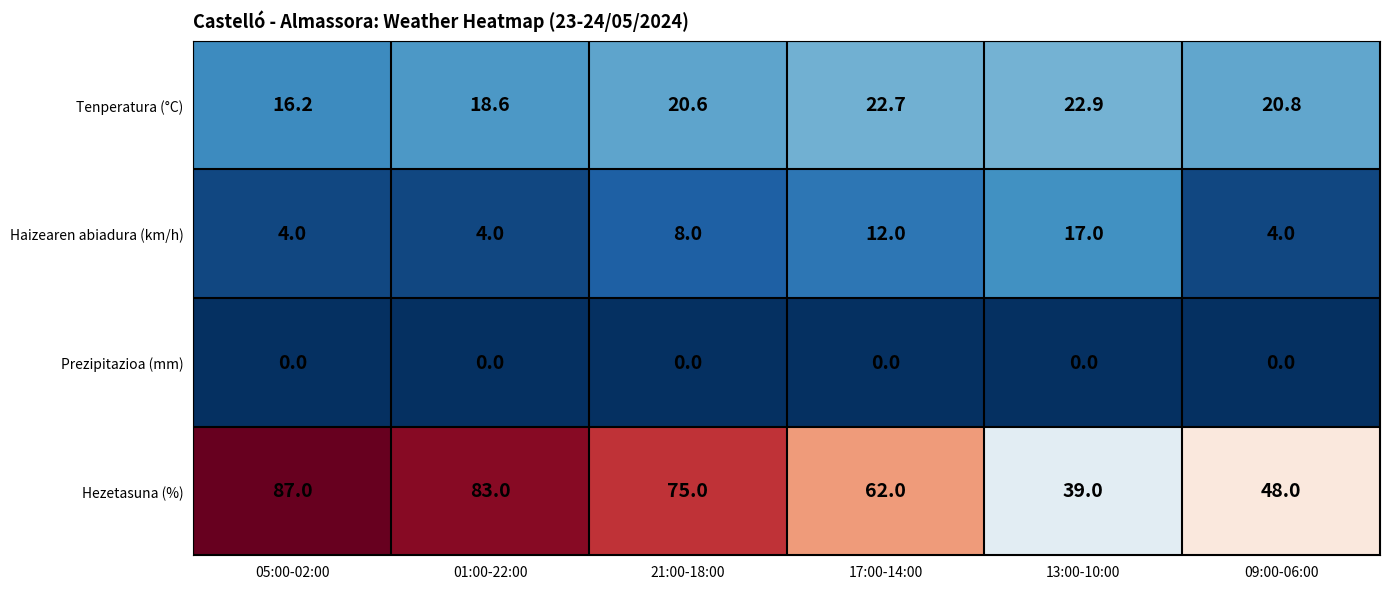

Between 13:00-10:00 and 09:00-06:00, which series saw the biggest shift?

Haizearen abiadura (km/h)